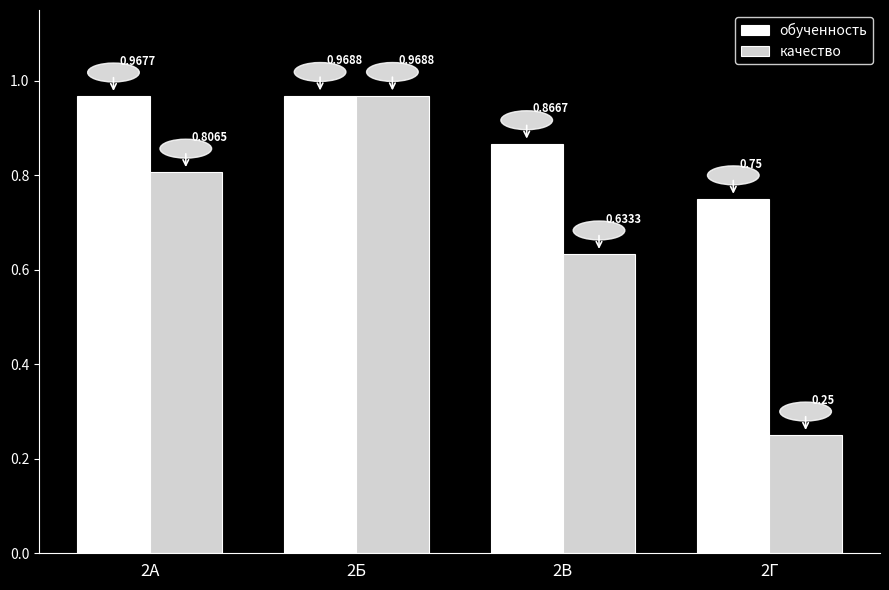

Rank the series at 2В from highest to lowest value.

обученность, качество